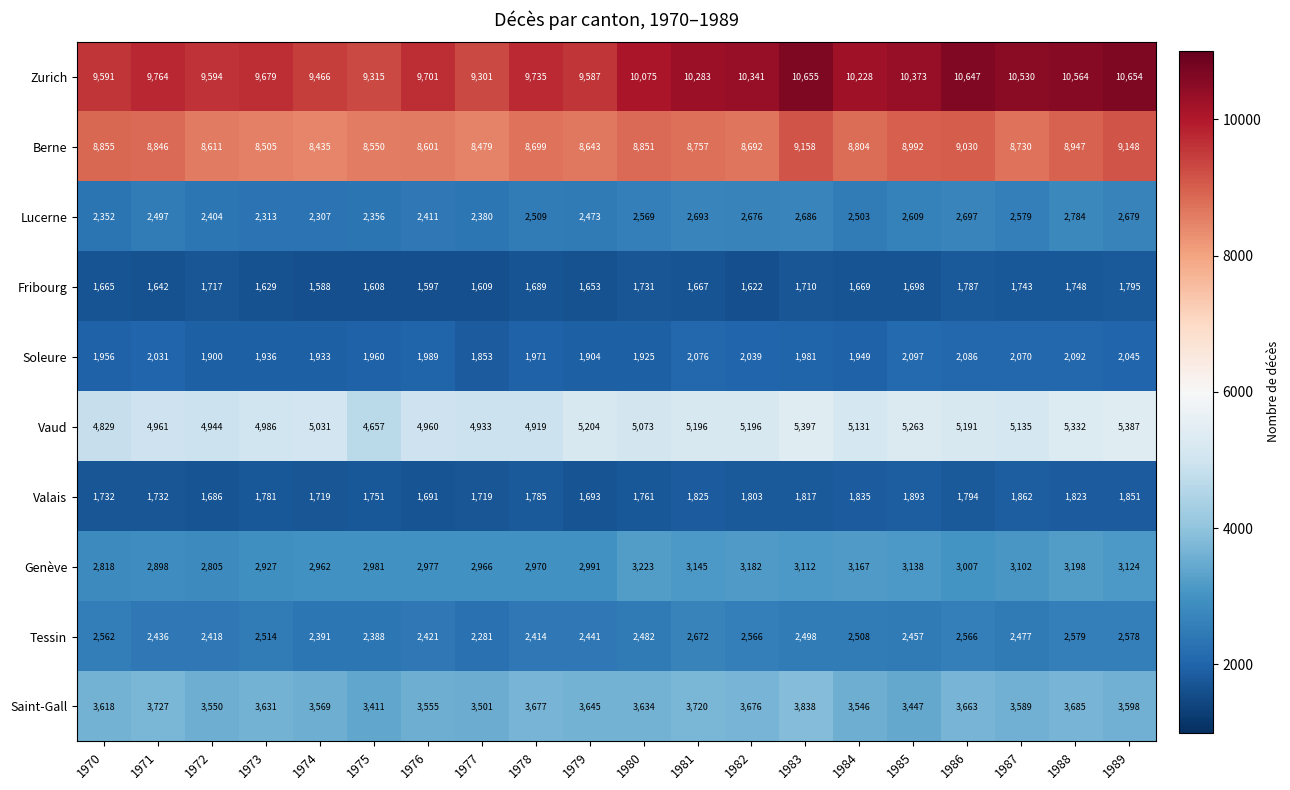

How many series are shown in this chart?

10